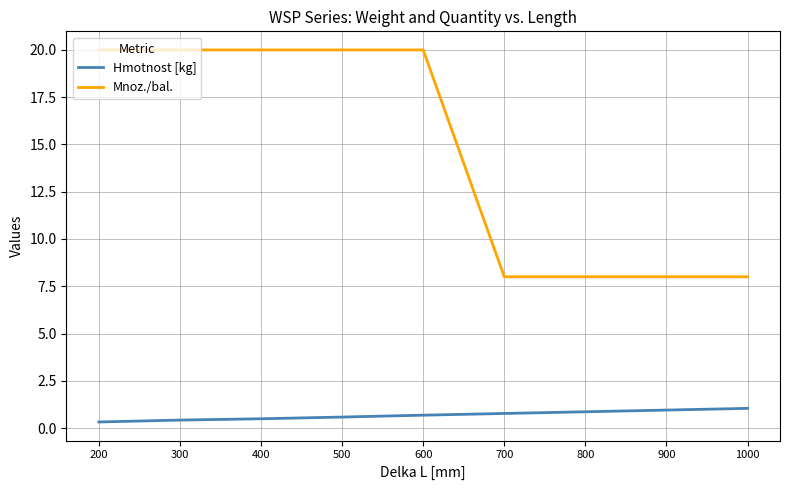

What is the sum of all Mnoz./bal. values?

132.0